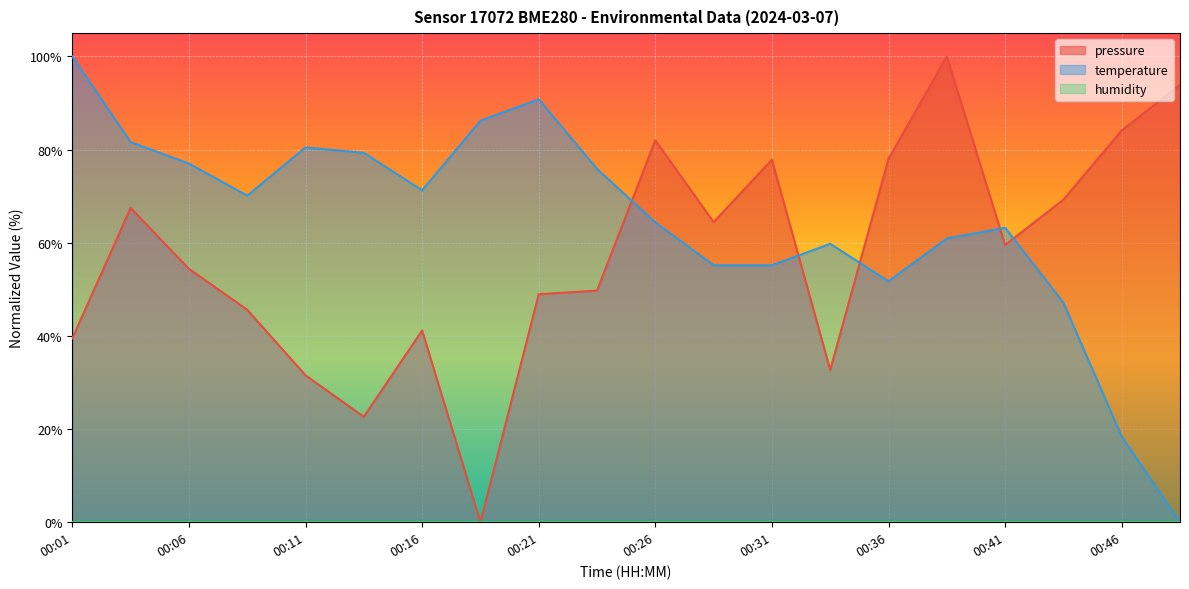

How many interior local peaks does the temperature series have?

4